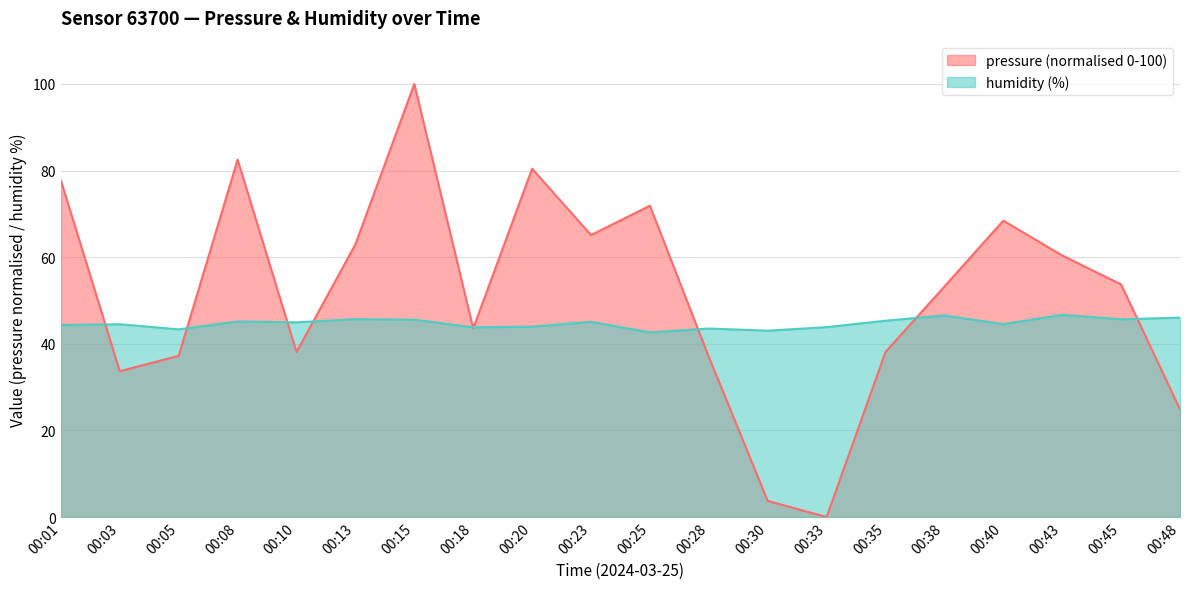

Count the number of data series in this chart.

2